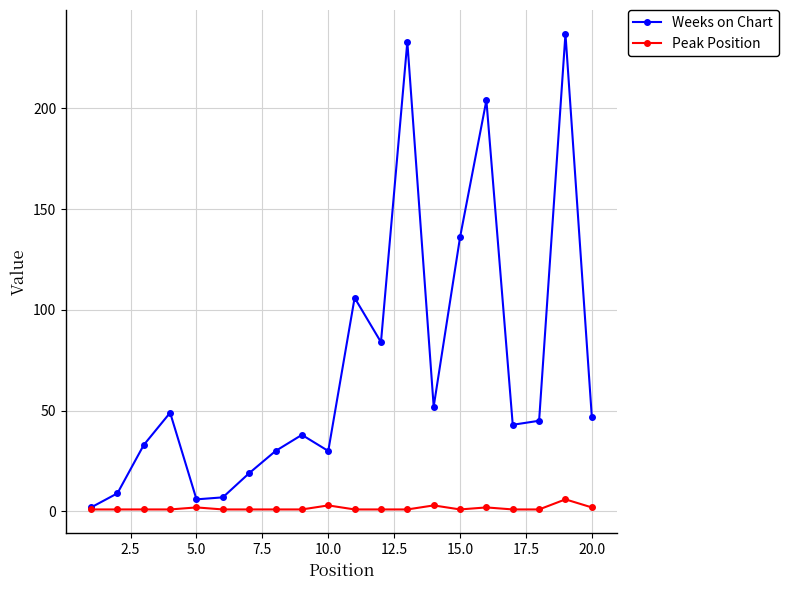

True or false: Weeks on Chart has more than 1 points higher than both neighbors.

True